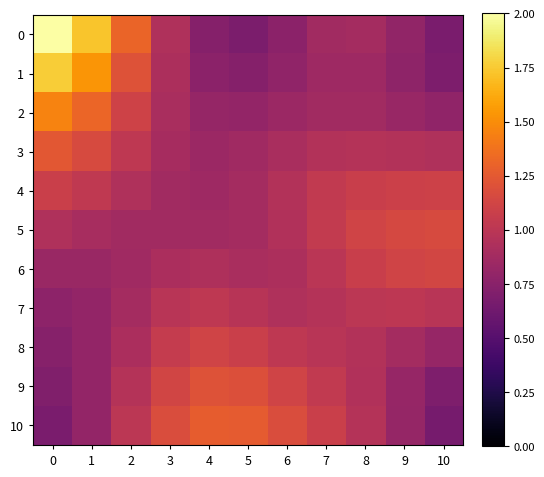

Reading left to right, transcribe all the data shown in this chart.

0: 0=2.0	1=1.7	2=1.3	3=0.9	4=0.7	5=0.7	6=0.8	7=0.9	8=0.9	9=0.8	10=0.7
1: 0=1.8	1=1.5	2=1.2	3=0.9	4=0.8	5=0.7	6=0.8	7=0.9	8=0.9	9=0.8	10=0.7
2: 0=1.5	1=1.3	2=1.1	3=0.9	4=0.8	5=0.8	6=0.8	7=0.9	8=0.9	9=0.8	10=0.8
3: 0=1.2	1=1.2	2=1.0	3=0.9	4=0.8	5=0.9	6=0.9	7=1.0	8=1.0	9=1.0	10=0.9
4: 0=1.1	1=1.0	2=0.9	3=0.9	4=0.9	5=0.9	6=1.0	7=1.0	8=1.1	9=1.1	10=1.1
5: 0=0.9	1=0.9	2=0.9	3=0.9	4=0.9	5=0.9	6=1.0	7=1.0	8=1.1	9=1.1	10=1.2
6: 0=0.8	1=0.8	2=0.9	3=0.9	4=0.9	5=0.9	6=0.9	7=1.0	8=1.1	9=1.1	10=1.1
7: 0=0.8	1=0.8	2=0.9	3=1.0	4=1.0	5=1.0	6=0.9	7=1.0	8=1.0	9=1.0	10=1.0
8: 0=0.7	1=0.8	2=0.9	3=1.1	4=1.1	5=1.1	6=1.0	7=1.0	8=1.0	9=0.9	10=0.8
9: 0=0.7	1=0.8	2=1.0	3=1.1	4=1.2	5=1.2	6=1.1	7=1.0	8=1.0	9=0.8	10=0.7
10: 0=0.7	1=0.8	2=1.0	3=1.2	4=1.3	5=1.3	6=1.2	7=1.1	8=1.0	9=0.8	10=0.7